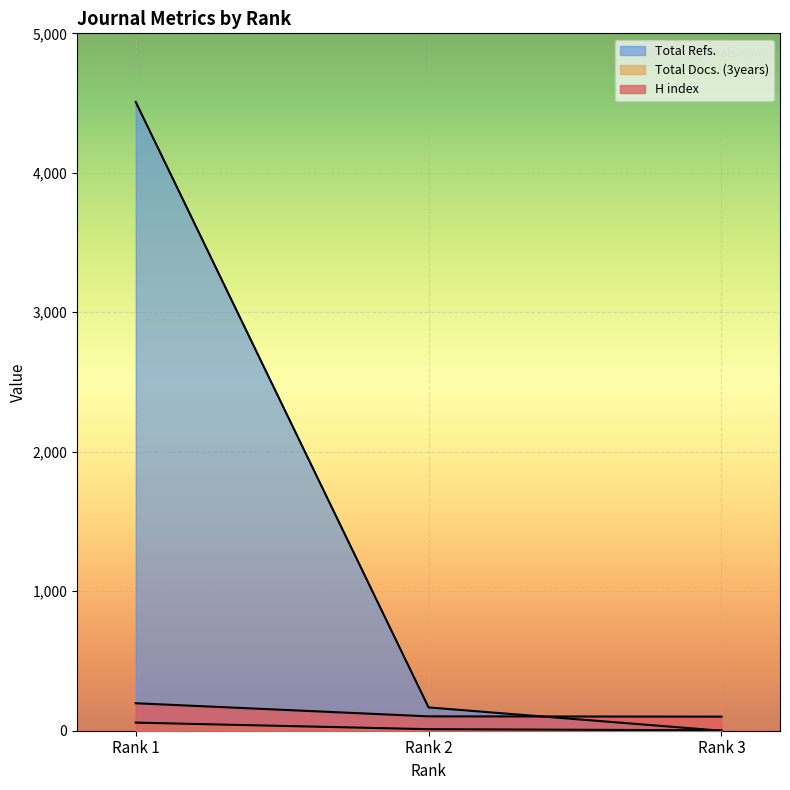

How many lines are shown in the chart?

3